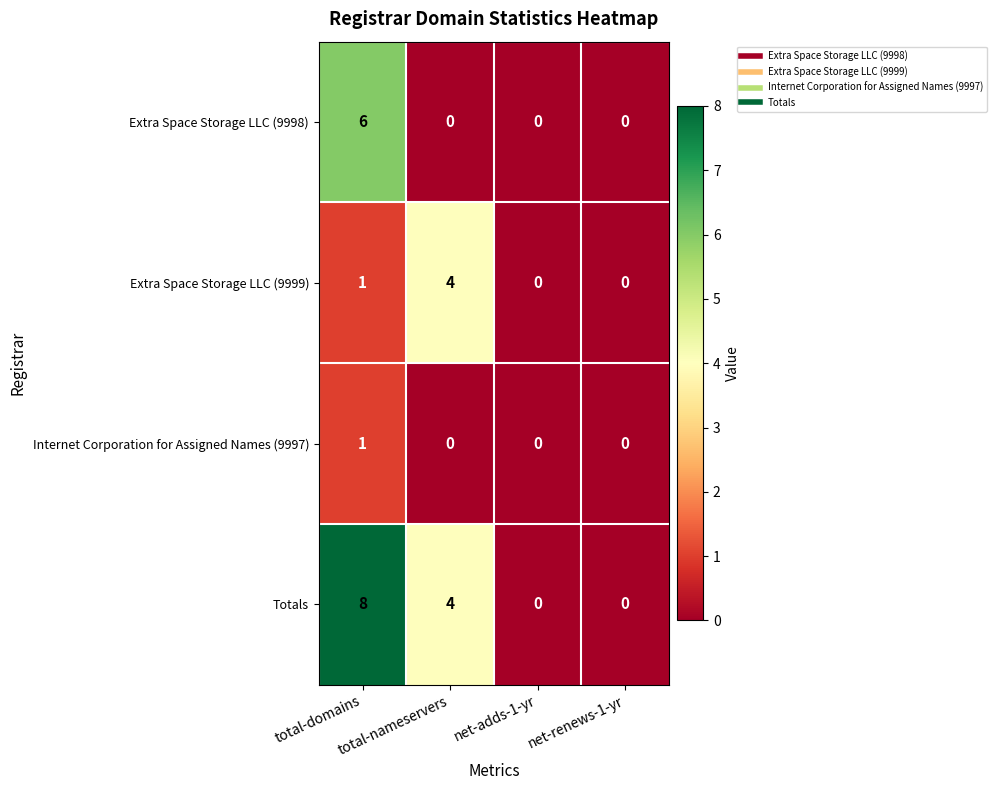

How many values in Internet Corporation for Assigned Names (9997) are above zero?

1